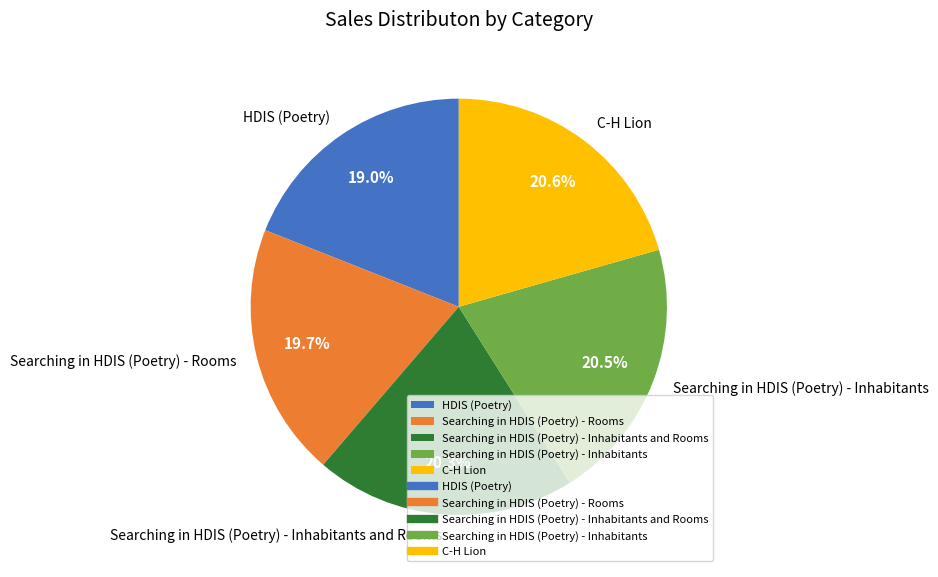

Does HDIS (Poetry) represent more than half of the total?

No